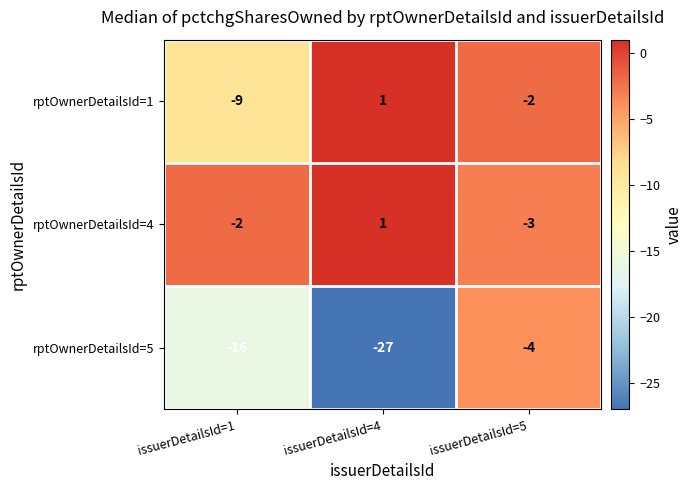

Which series has the largest total across all categories?

rptOwnerDetailsId=4